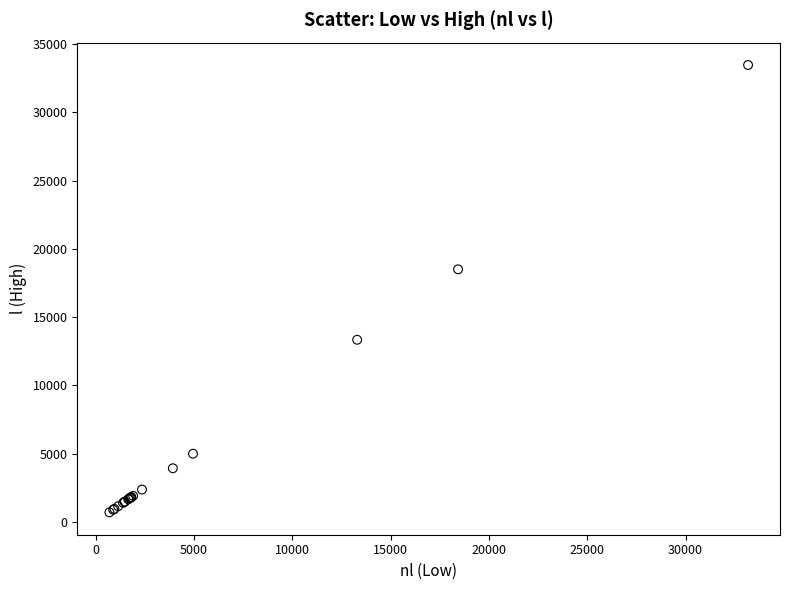

What Y value in the scatter plot is closest to 17086?

18502.5